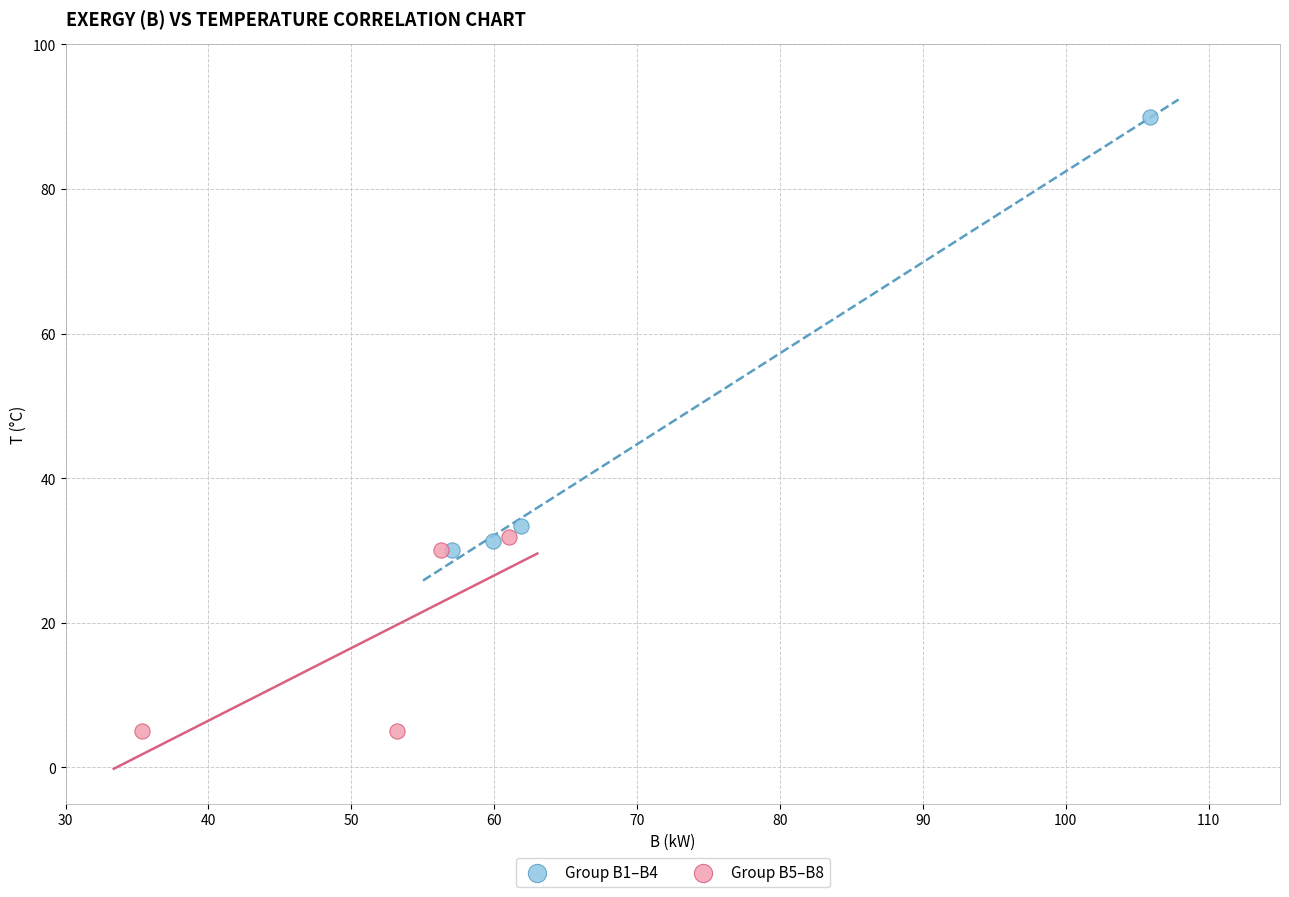

Which series contains the lowest Y value?

Group B5–B8